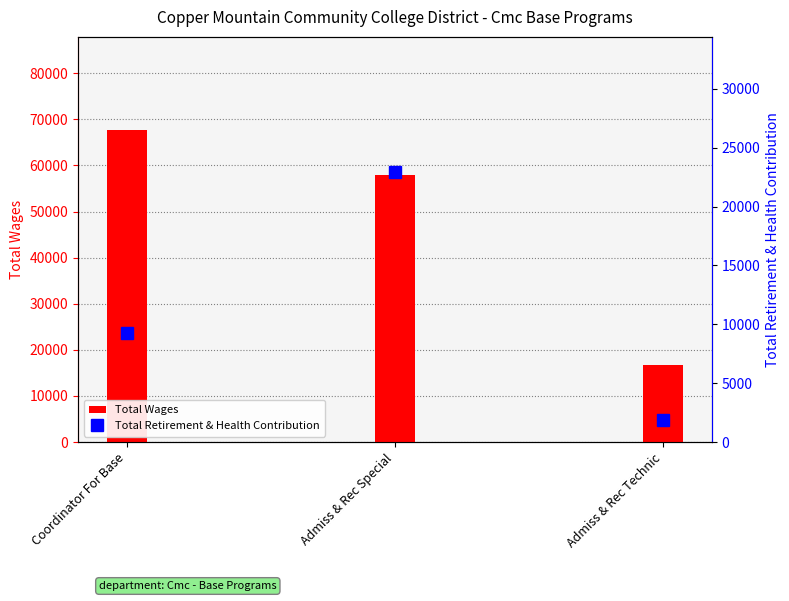

Reading left to right, what are all the values shown in this chart?

Total Wages: Coordinator For Base=67590	Admiss & Rec Special=57898	Admiss & Rec Technic=16611
Total Retirement & Health Contribution: Coordinator For Base=9252	Admiss & Rec Special=22937	Admiss & Rec Technic=1865